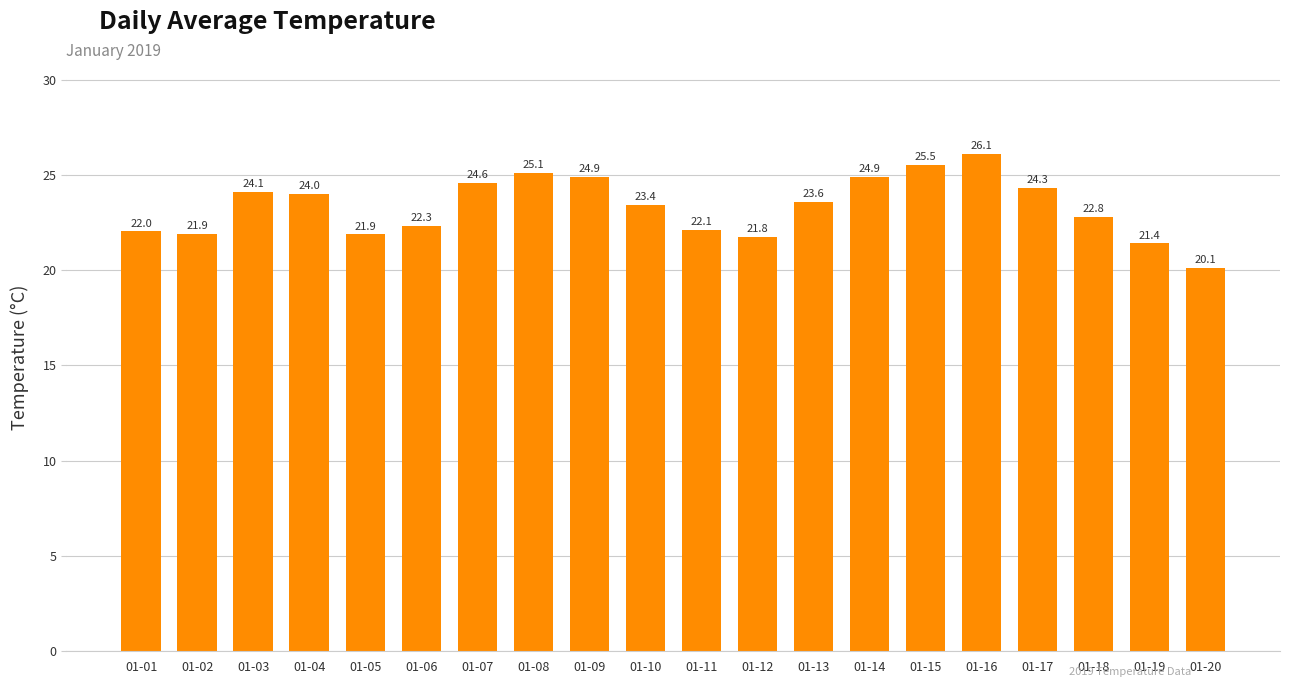

The value at 01-09 is 6.2. True or false?

False